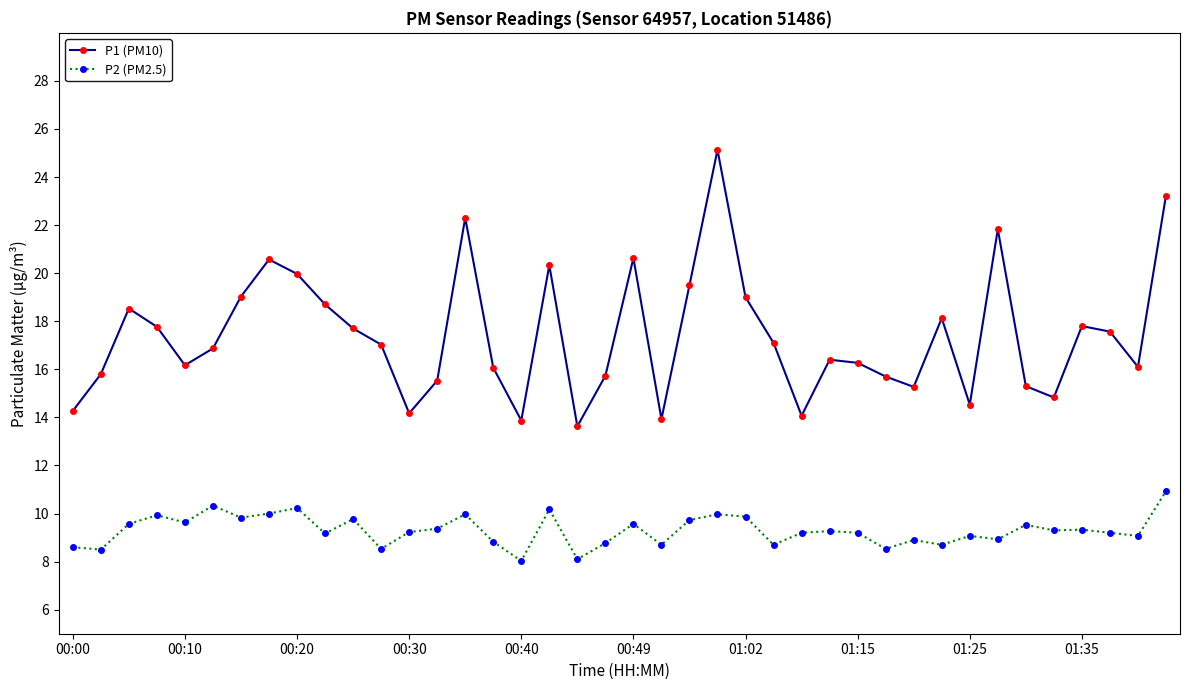

Rank the series by their maximum value, from highest to lowest.

P1 (PM10), P2 (PM2.5)